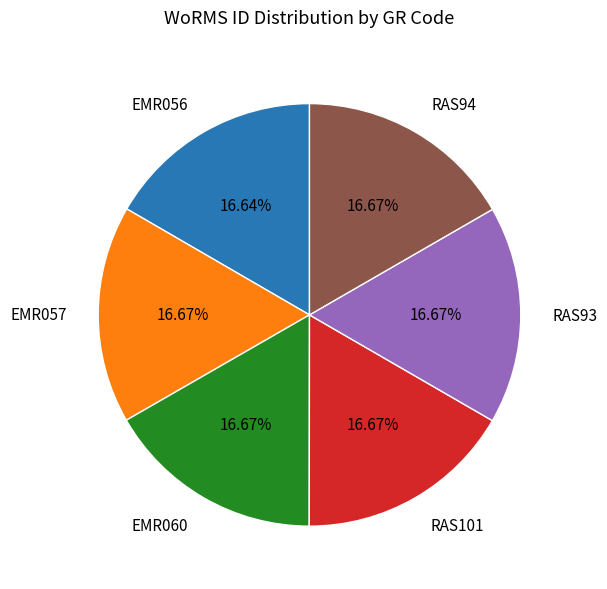

To the nearest percent, what portion does RAS94 represent?

17%